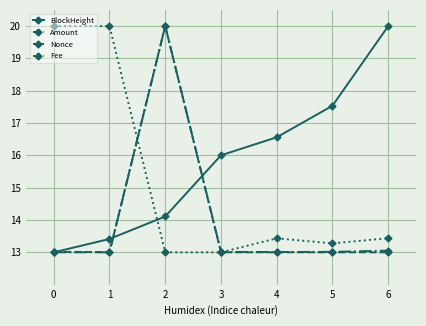

Is it true that BlockHeight equals 10.2 at 5?

False